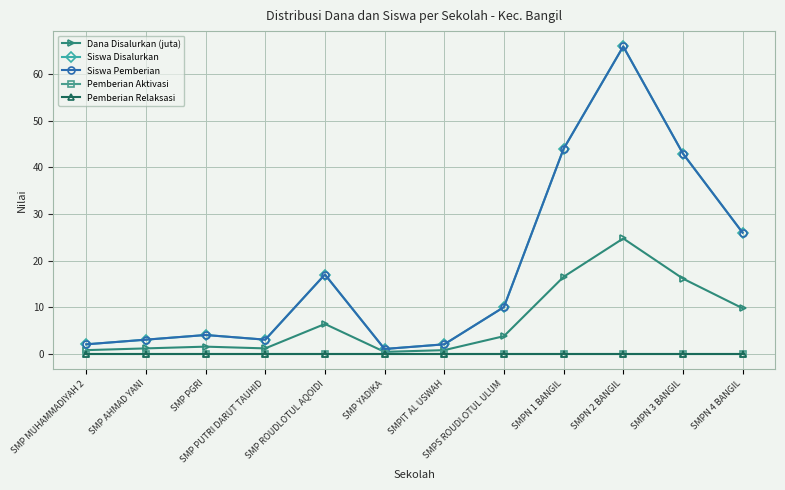

Between SMP PGRI and SMPN 2 BANGIL, which series saw the biggest shift?

Siswa Disalurkan